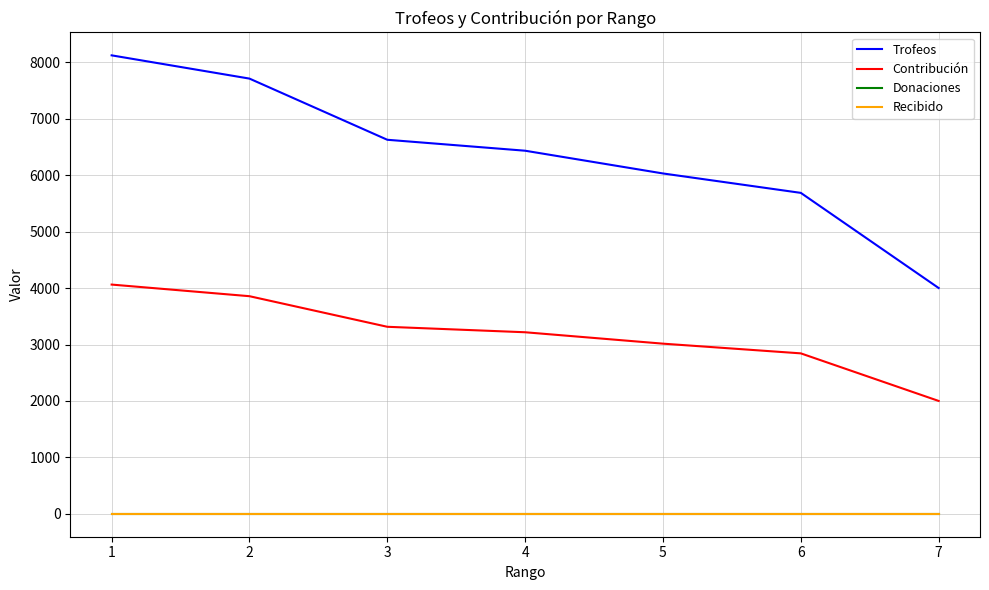

Does the chart display data point markers on the line(s)?

No